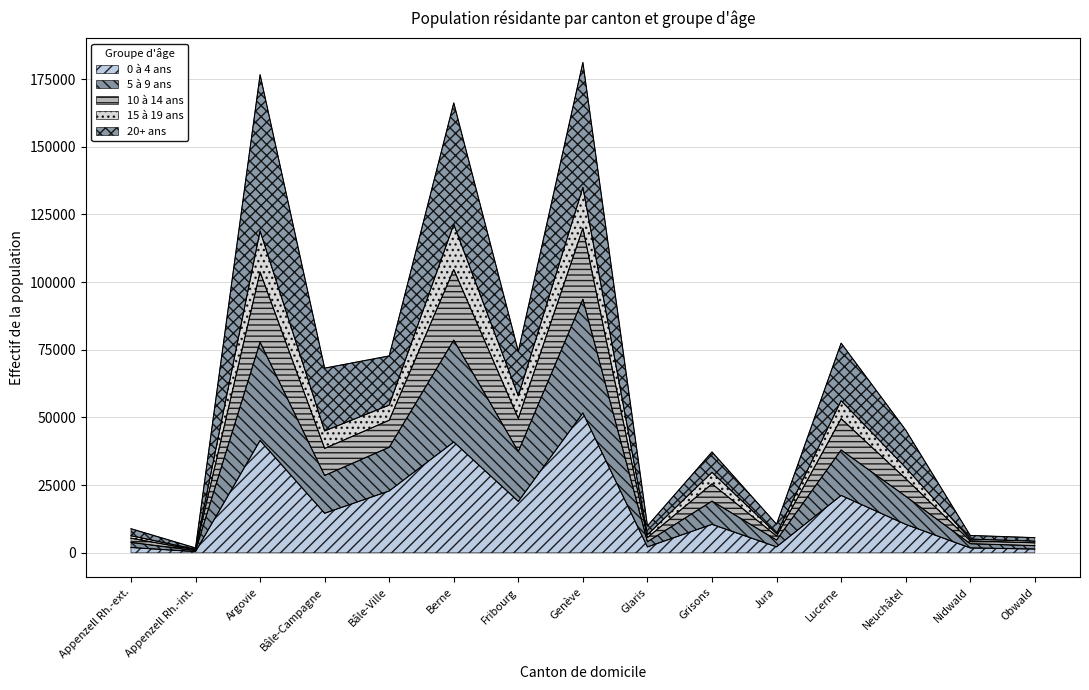

The value of Total at Grisons is 19108. True or false?

True